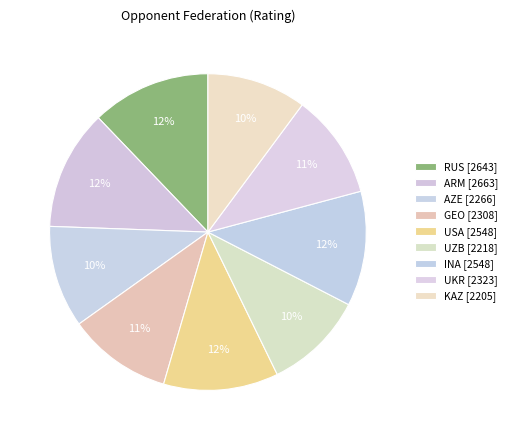

Which category has the smallest portion of the pie?

KAZ